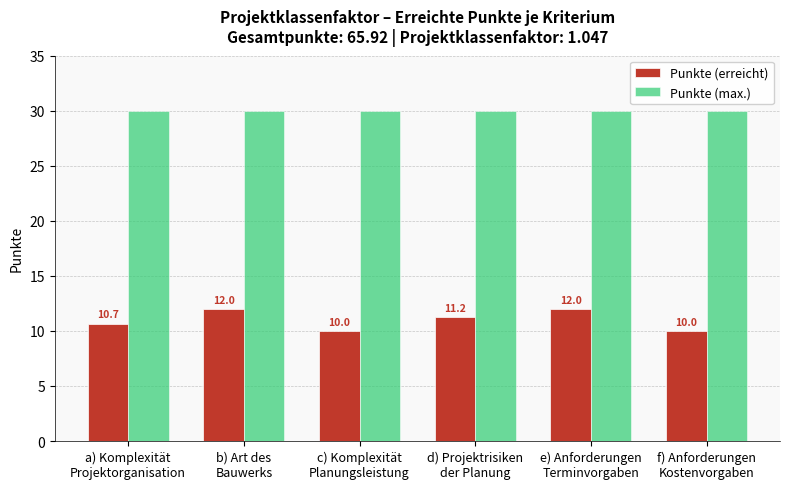

How many Punkte (erreicht) values are between 10 and 12?

6